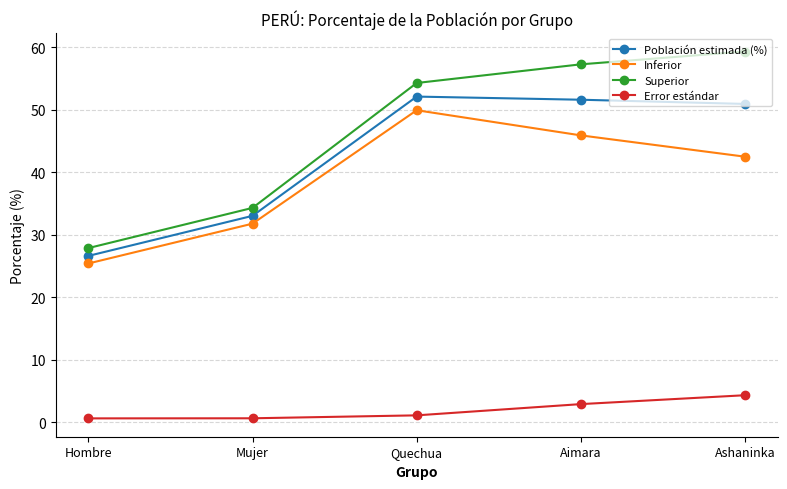

Does the chart display data point markers on the line(s)?

Yes